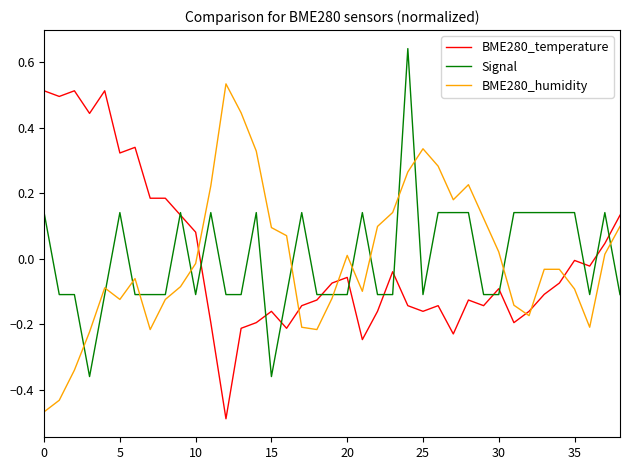

True or false: BME280_humidity and BME280_temperature intersect in this chart.

True